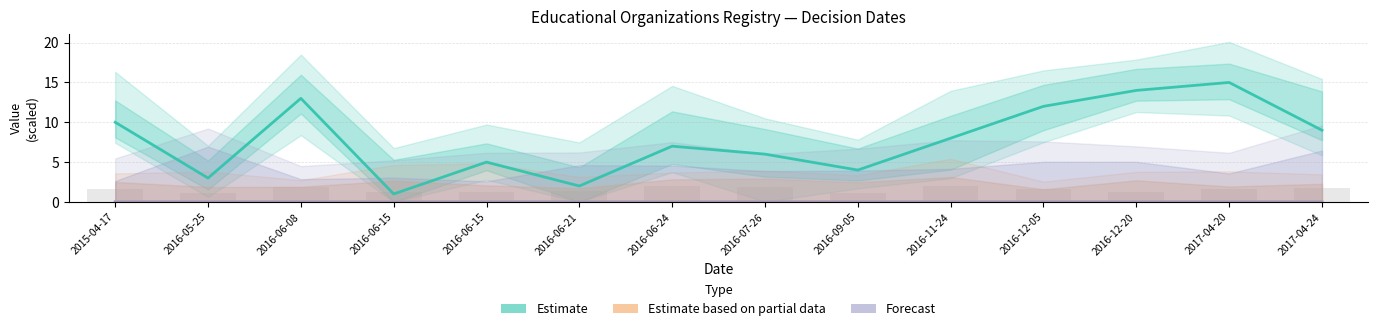

How many bars are there in each group?

3